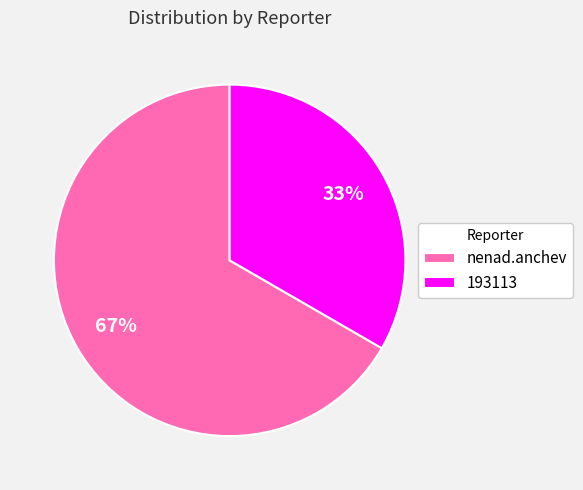

Approximately how many times larger is the value at nenad.anchev compared to 193113?

2.0